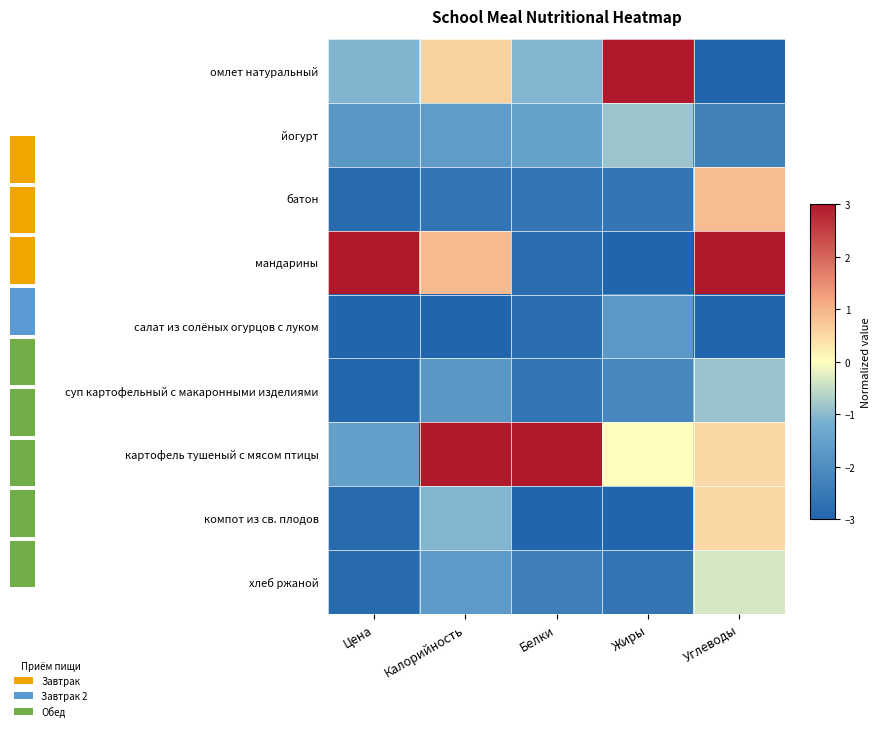

Reading left to right, transcribe all the data shown in this chart.

омлет натуральный: Цена=-1.1	Калорийность=0.6	Белки=-1.1	Жиры=3.0	Углеводы=-3.0
йогурт: Цена=-1.7	Калорийность=-1.6	Белки=-1.5	Жиры=-0.9	Углеводы=-2.3
батон: Цена=-2.9	Калорийность=-2.6	Белки=-2.6	Жиры=-2.6	Углеводы=0.9
мандарины: Цена=3.0	Калорийность=0.9	Белки=-2.8	Жиры=-3.0	Углеводы=3.0
салат из солёных огурцов с луком: Цена=-3.0	Калорийность=-3.0	Белки=-2.8	Жиры=-1.7	Углеводы=-3.0
суп картофельный с макаронными изделиями: Цена=-3.0	Калорийность=-1.7	Белки=-2.6	Жиры=-2.1	Углеводы=-0.9
картофель тушеный с мясом птицы: Цена=-1.5	Калорийность=3.0	Белки=3.0	Жиры=0.0	Углеводы=0.5
компот из св. плодов: Цена=-2.9	Калорийность=-1.1	Белки=-3.0	Жиры=-3.0	Углеводы=0.5
хлеб ржаной: Цена=-2.9	Калорийность=-1.7	Белки=-2.4	Жиры=-2.6	Углеводы=-0.4